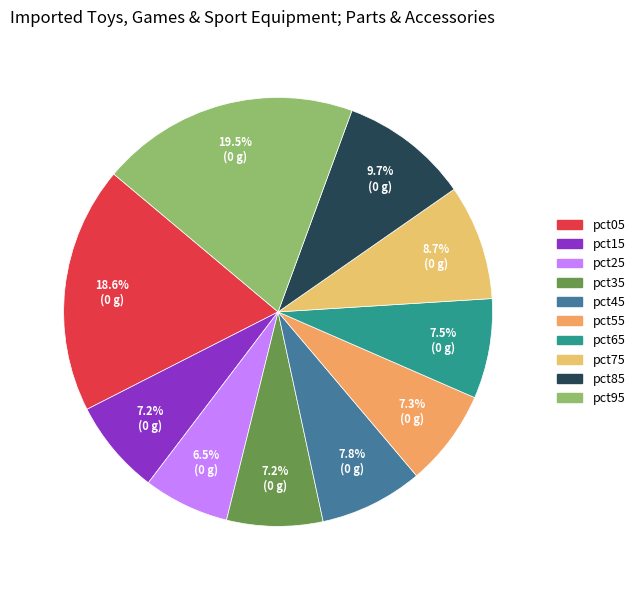

To the nearest percent, what portion does pct35 represent?

7%